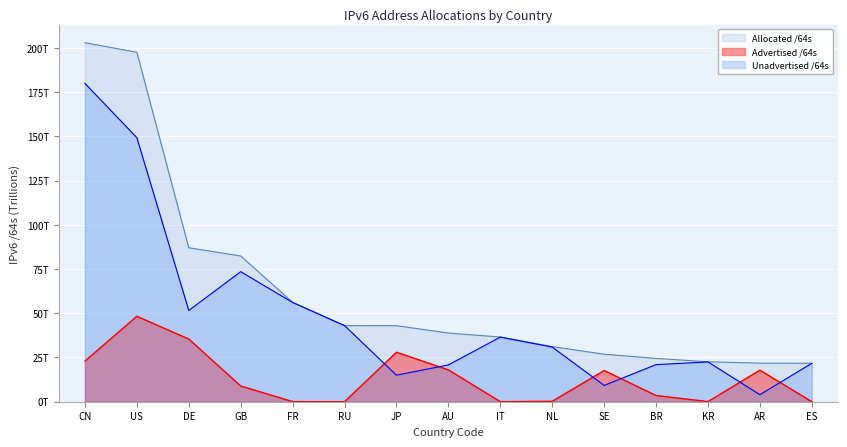

Which series has the largest total across all categories?

Allocated /64s